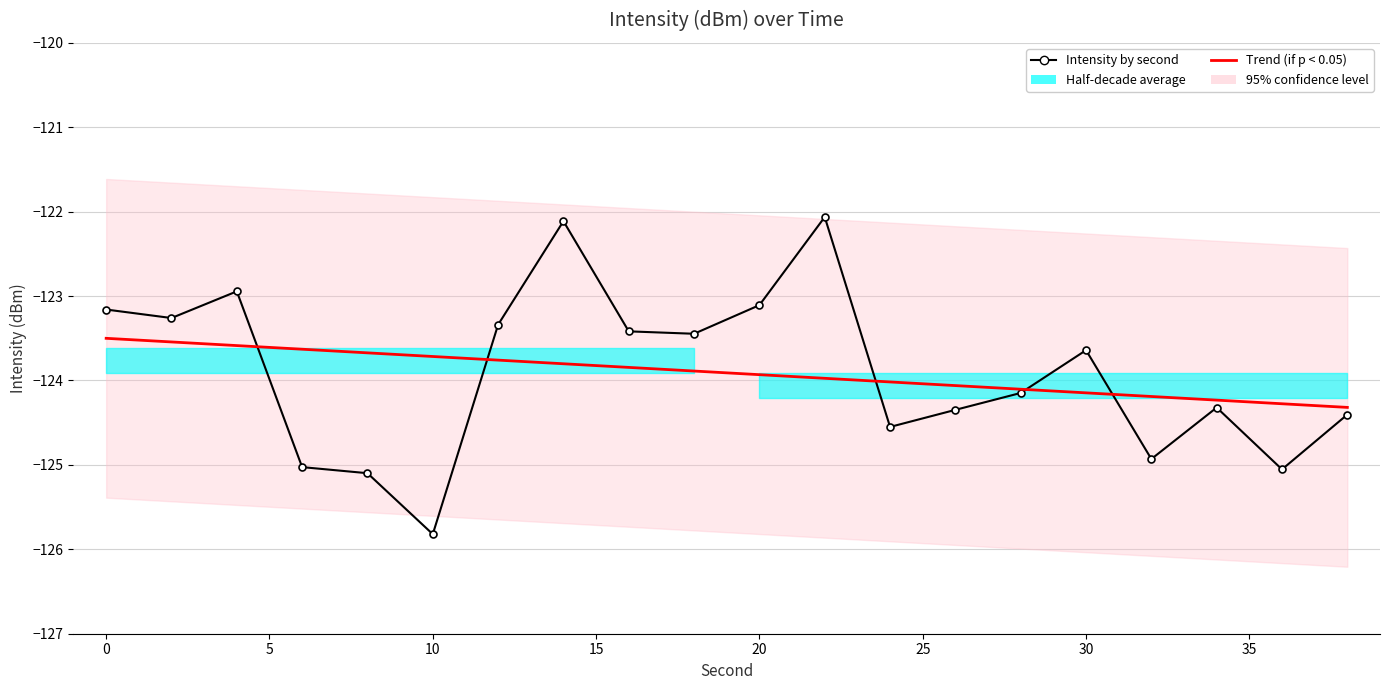

The value of Intensity by second at 0 is -123.3. True or false?

True